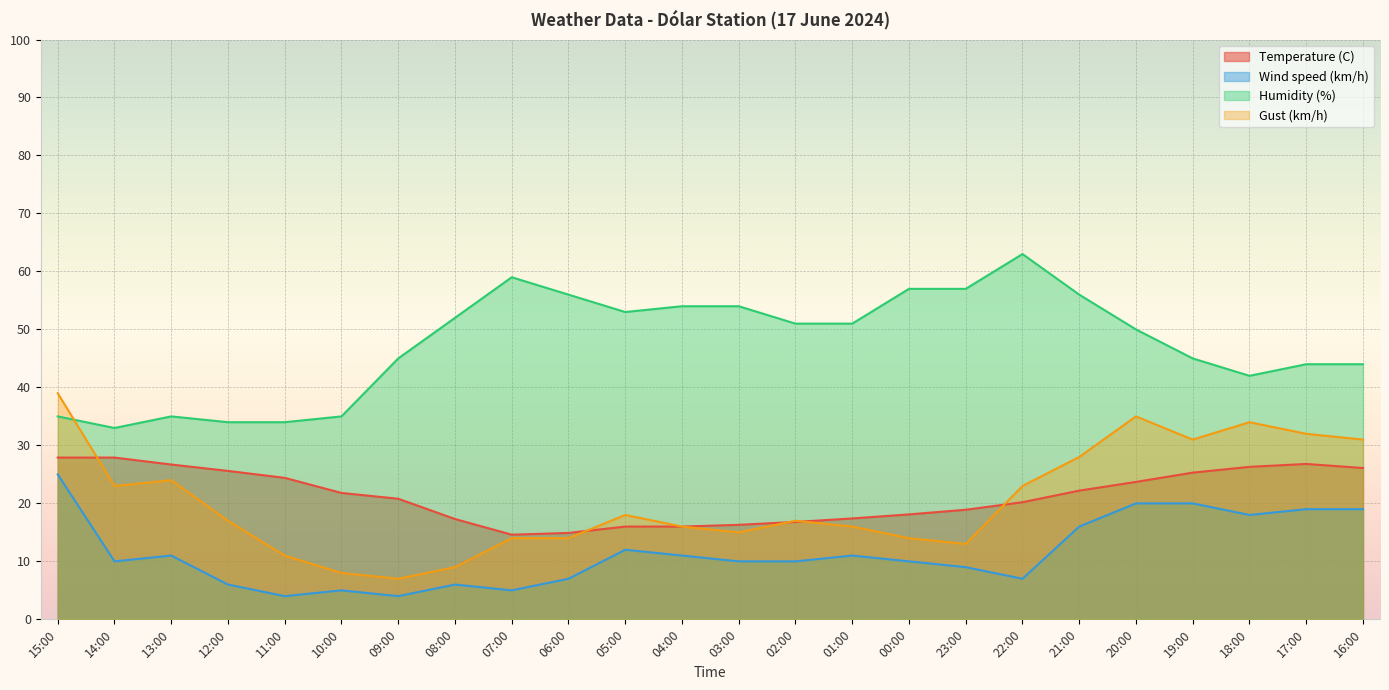

What is the sum of all Wind speed (km/h) values?

275.0